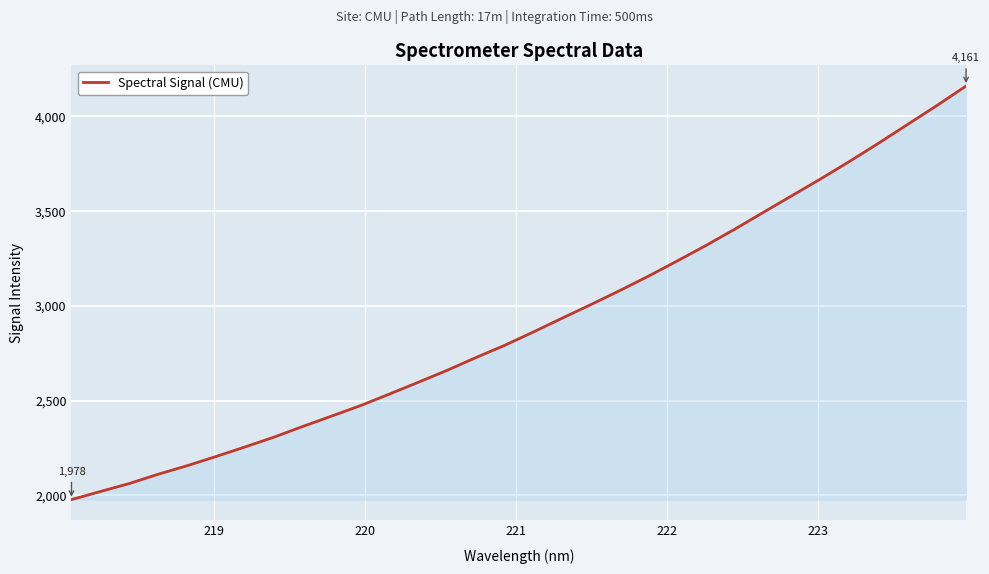

What is the maximum value shown in the chart?

4160.8